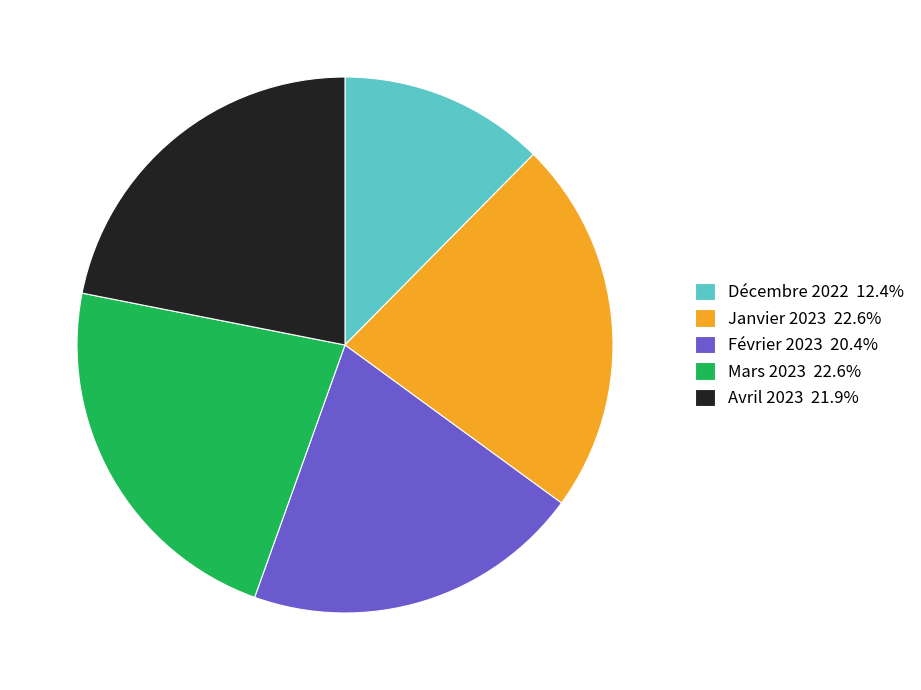

Combined, do Décembre 2022 12.4% and Avril 2023 21.9% account for over 50%?

No